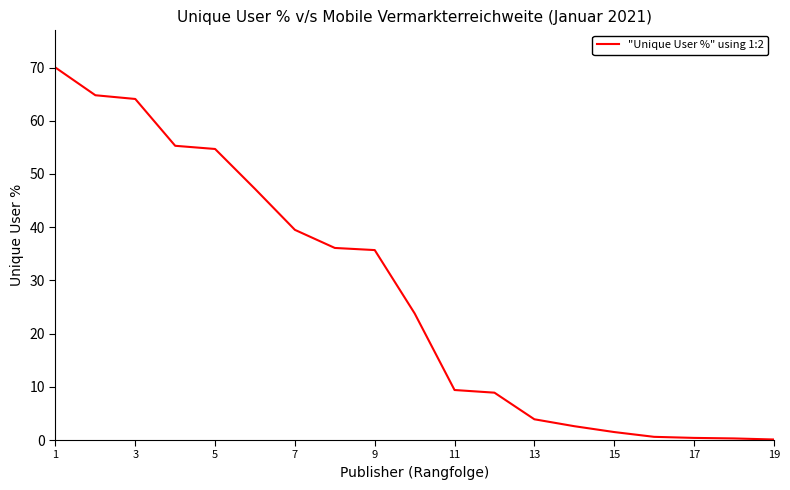

What is the difference between the maximum and minimum values?

69.9